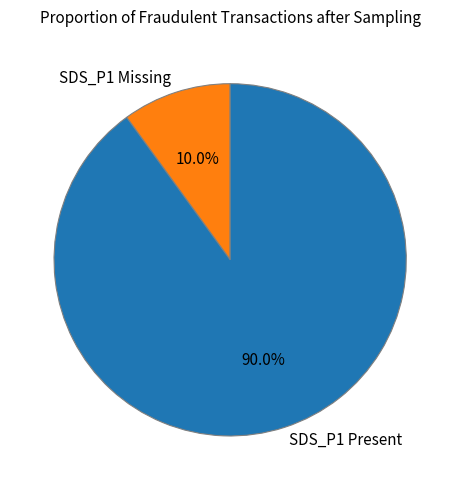

Rank the categories by value from highest to lowest.

SDS_P1 Present, SDS_P1 Missing